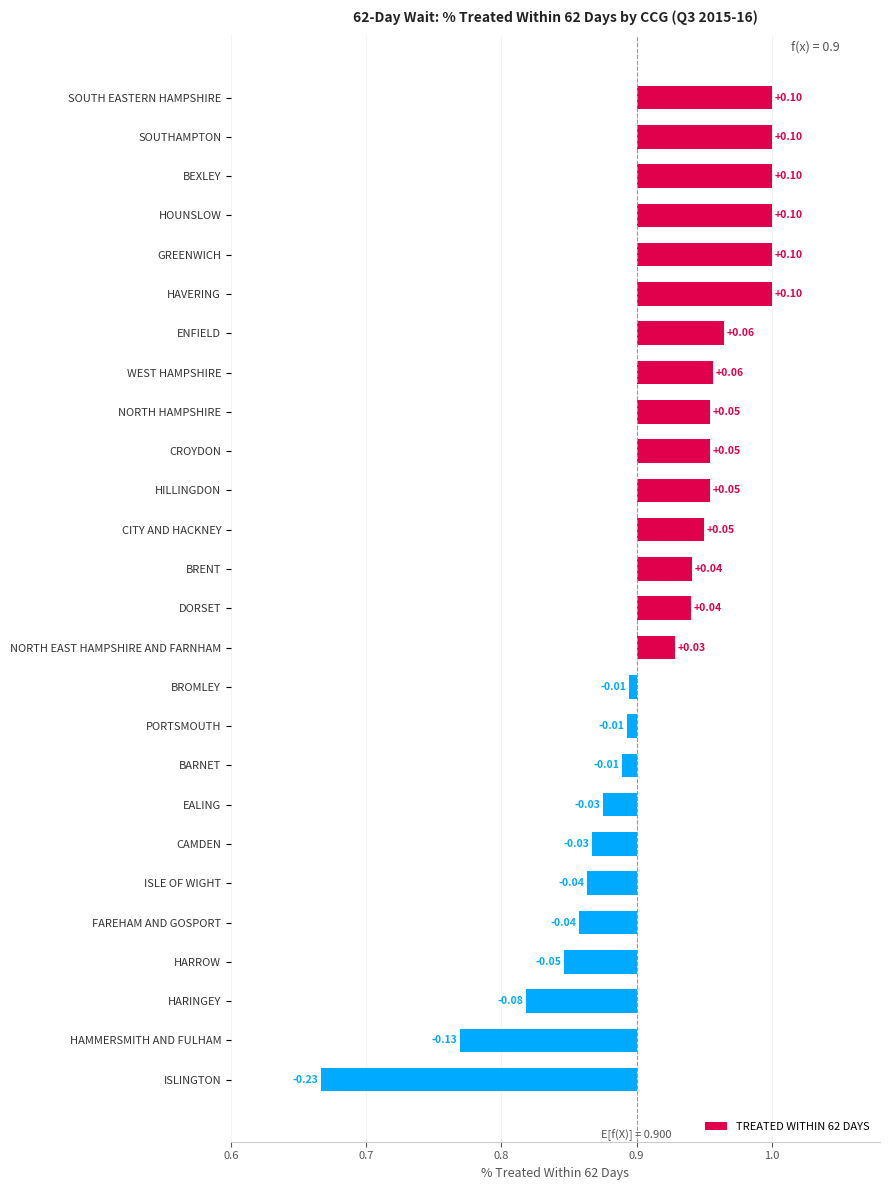

What is the smallest value displayed?

-0.2